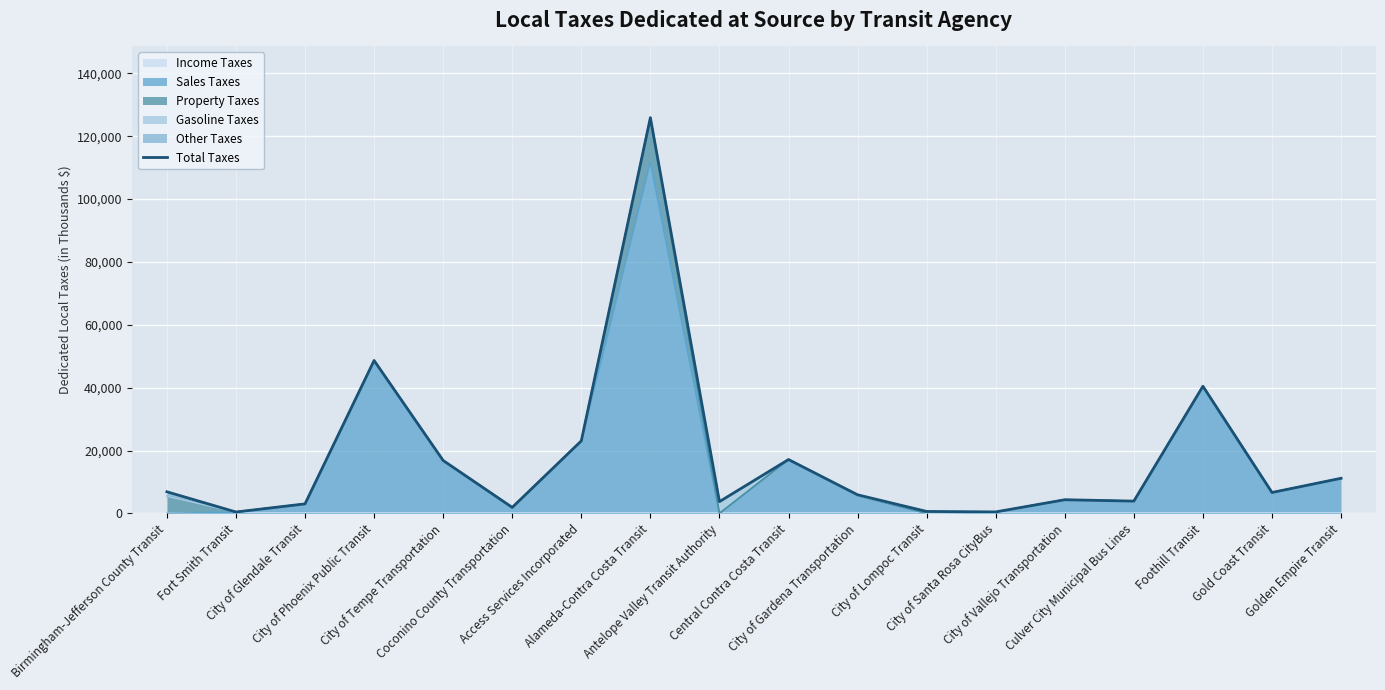

Where is the first local maximum?

City of Phoenix Public Transit